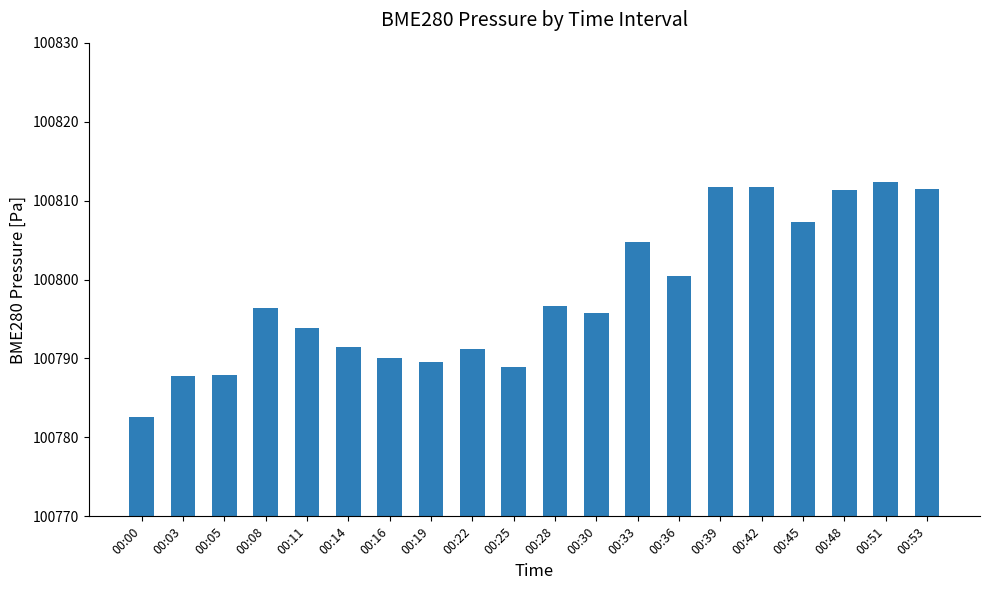

Read the value at 00:42.

100811.8